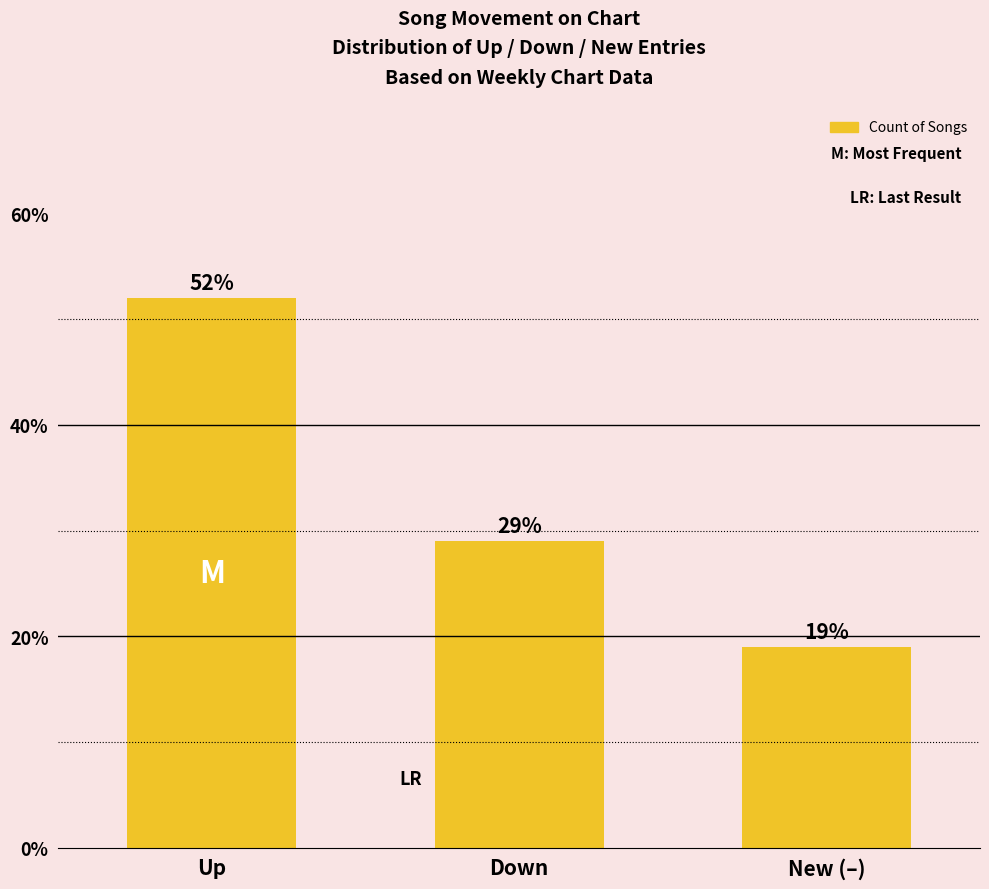

Count the values in the range 19 to 52.

3